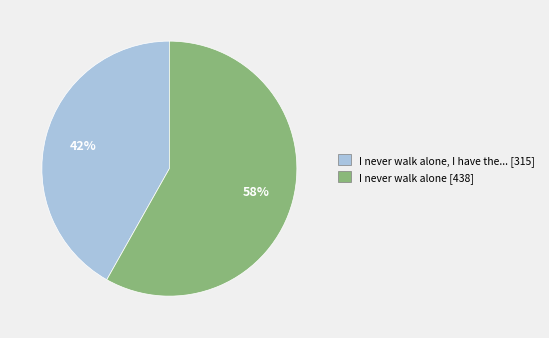

Is there a majority slice in this chart?

Yes